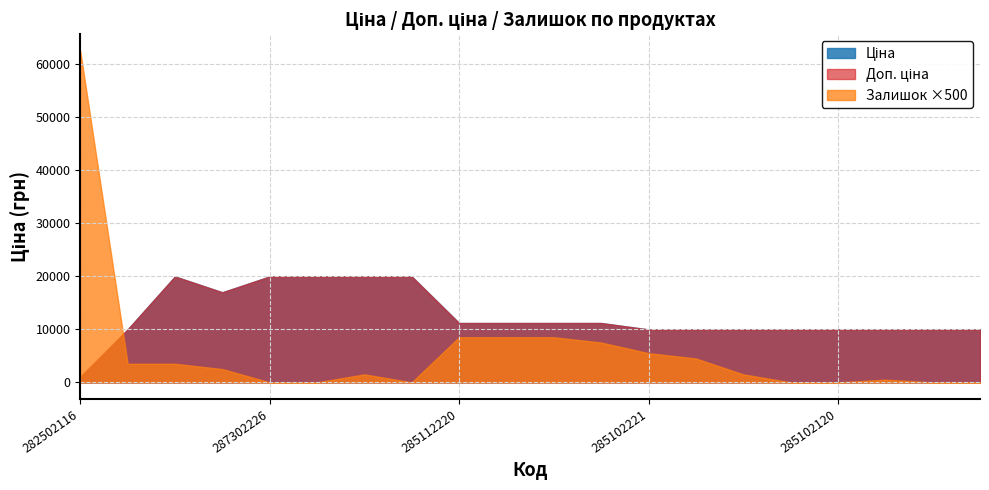

Rank the series at 287301833 from lowest to highest value.

Залишок, Ціна, Доп. ціна